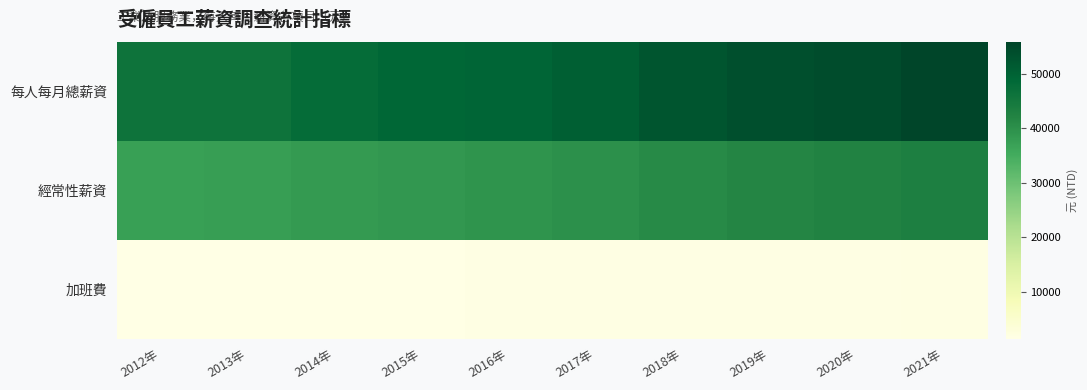

What is the total value across all series at 2013年?

85232